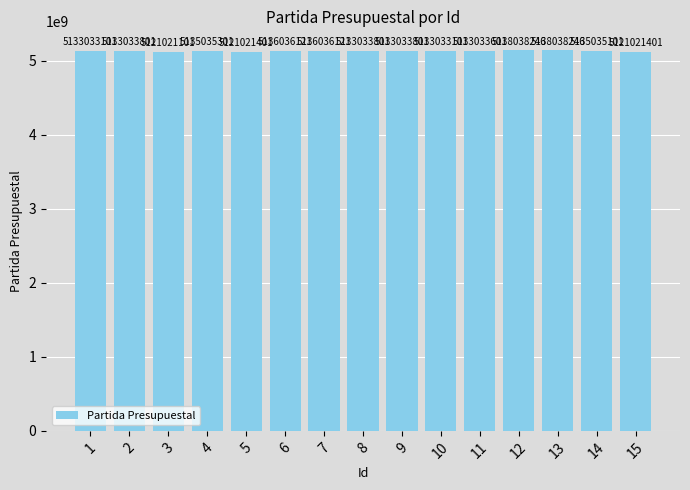

What is the ratio of the value at 15 to the value at 11?

1.0